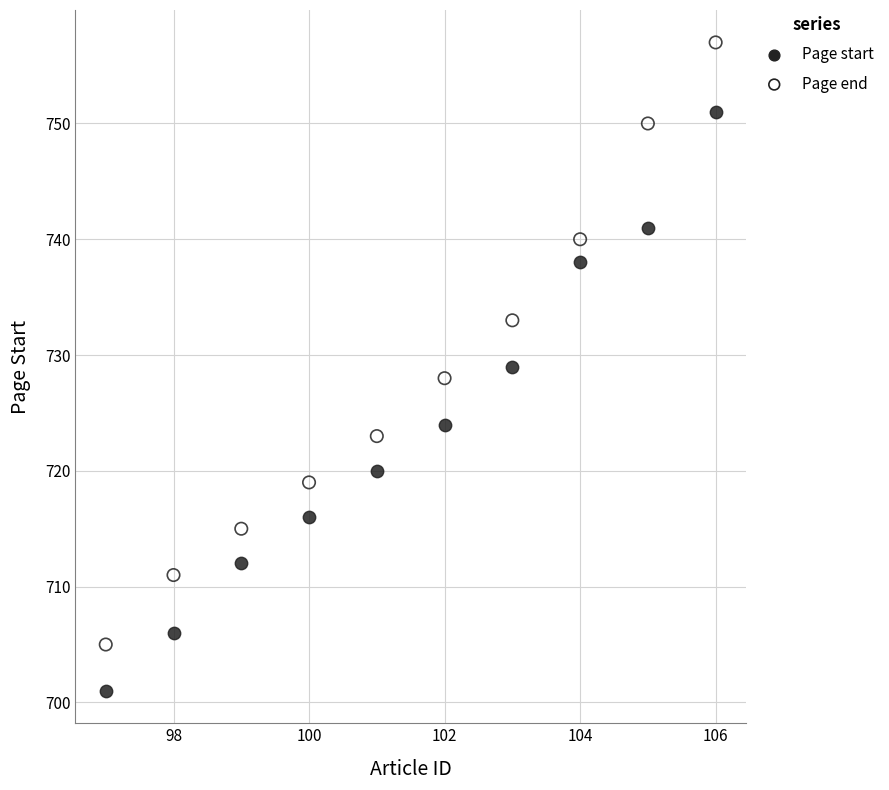

Across all data points, what is the range of Y values (max minus min)?

56